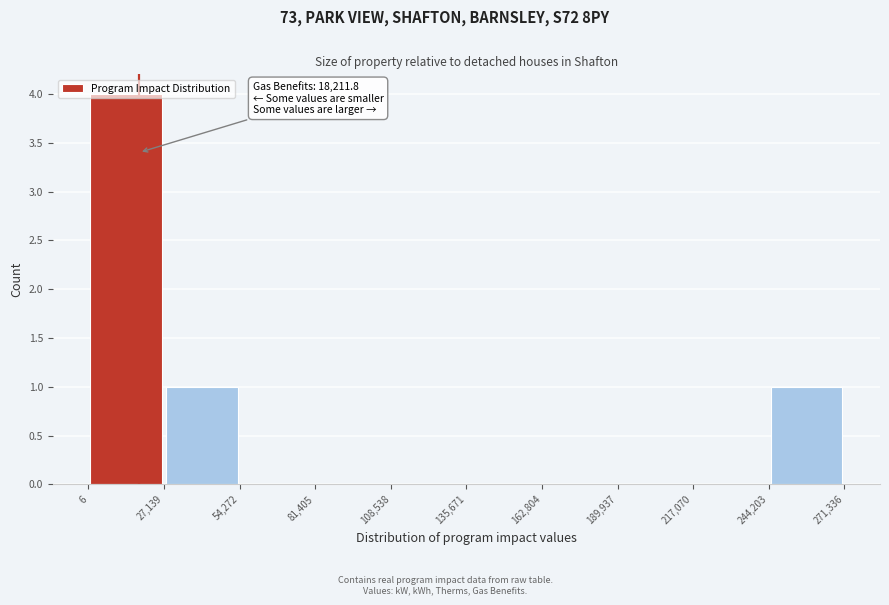

Over which range of the x-axis is the bar tallest?

6 to 27,139